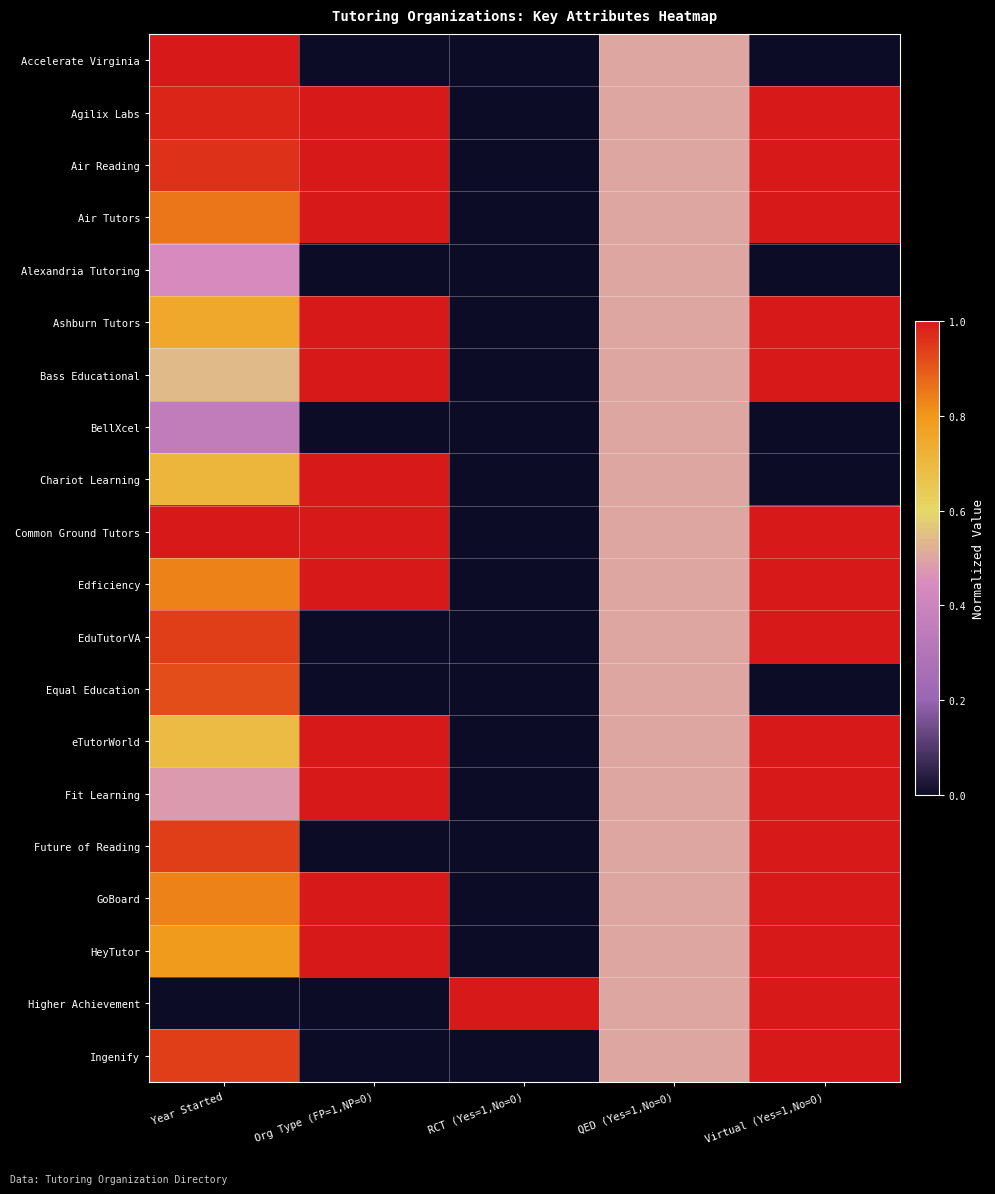

What is the maximum value shown in the chart?

1.0